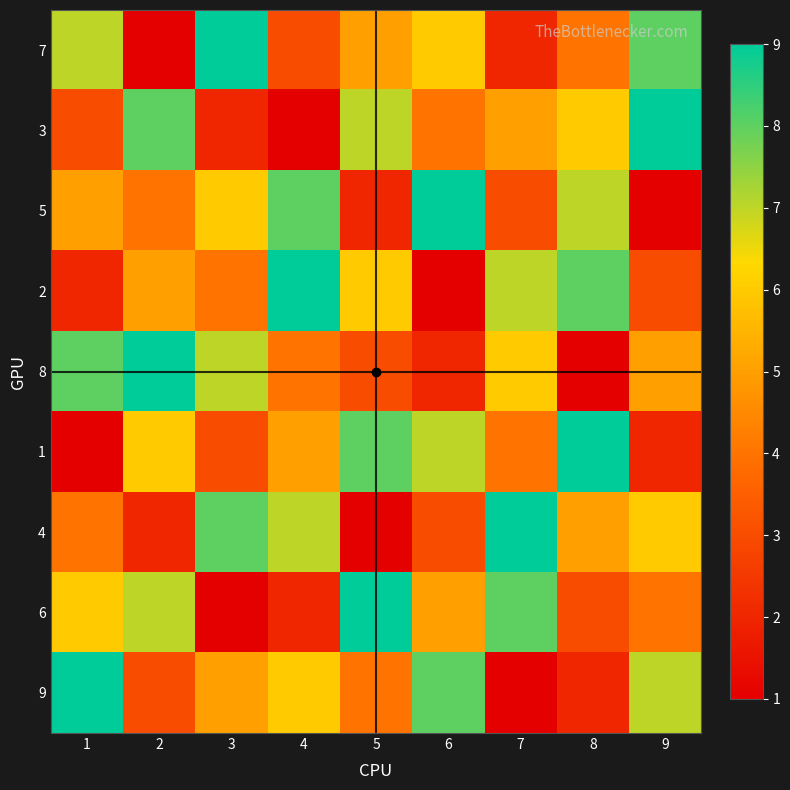

Reading left to right, what are all the values shown in this chart?

7: 1=7	2=1	3=9	4=3	5=5	6=6	7=2	8=4	9=8
3: 1=3	2=8	3=2	4=1	5=7	6=4	7=5	8=6	9=9
5: 1=5	2=4	3=6	4=8	5=2	6=9	7=3	8=7	9=1
2: 1=2	2=5	3=4	4=9	5=6	6=1	7=7	8=8	9=3
8: 1=8	2=9	3=7	4=4	5=3	6=2	7=6	8=1	9=5
1: 1=1	2=6	3=3	4=5	5=8	6=7	7=4	8=9	9=2
4: 1=4	2=2	3=8	4=7	5=1	6=3	7=9	8=5	9=6
6: 1=6	2=7	3=1	4=2	5=9	6=5	7=8	8=3	9=4
9: 1=9	2=3	3=5	4=6	5=4	6=8	7=1	8=2	9=7